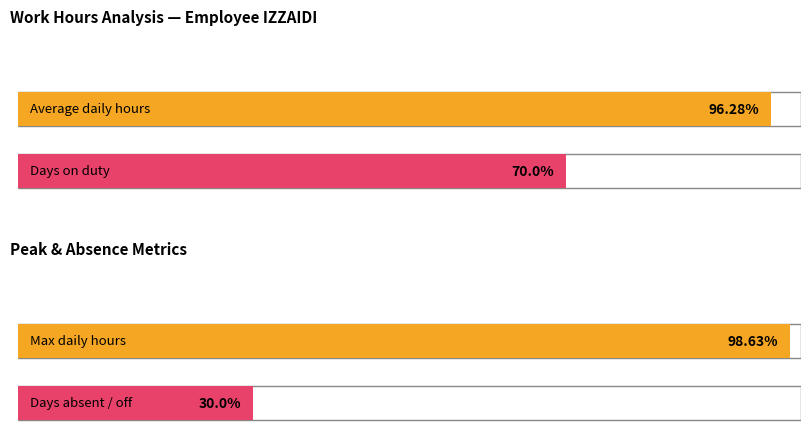

Does the chart contain stacked bars?

No